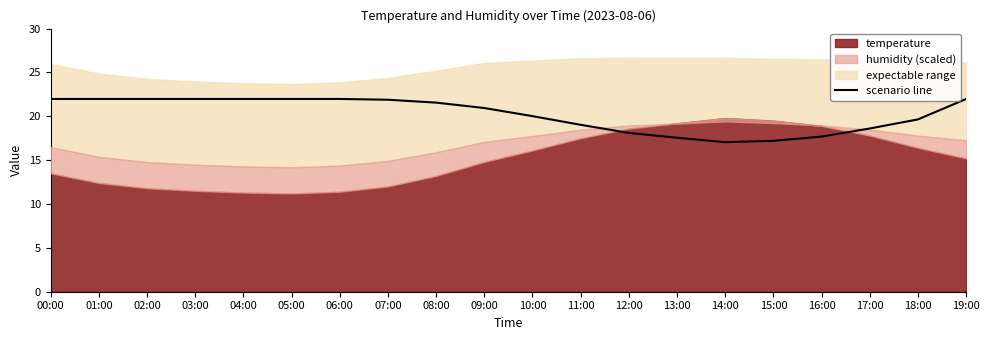

Between 06:00 and 08:00, which is larger?

06:00